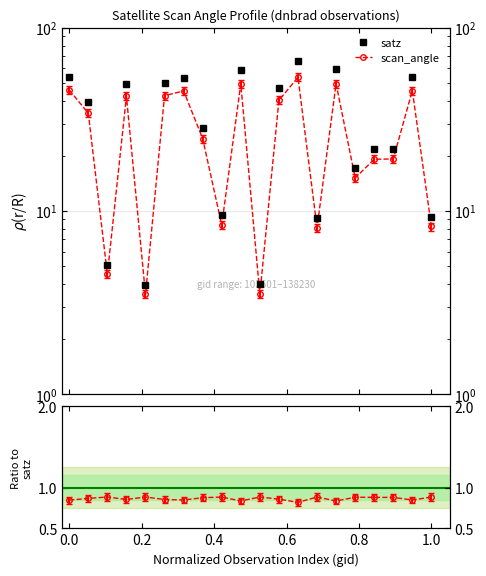

What is the value of the scan_angle / satz point at the 18th from the left?

0.9